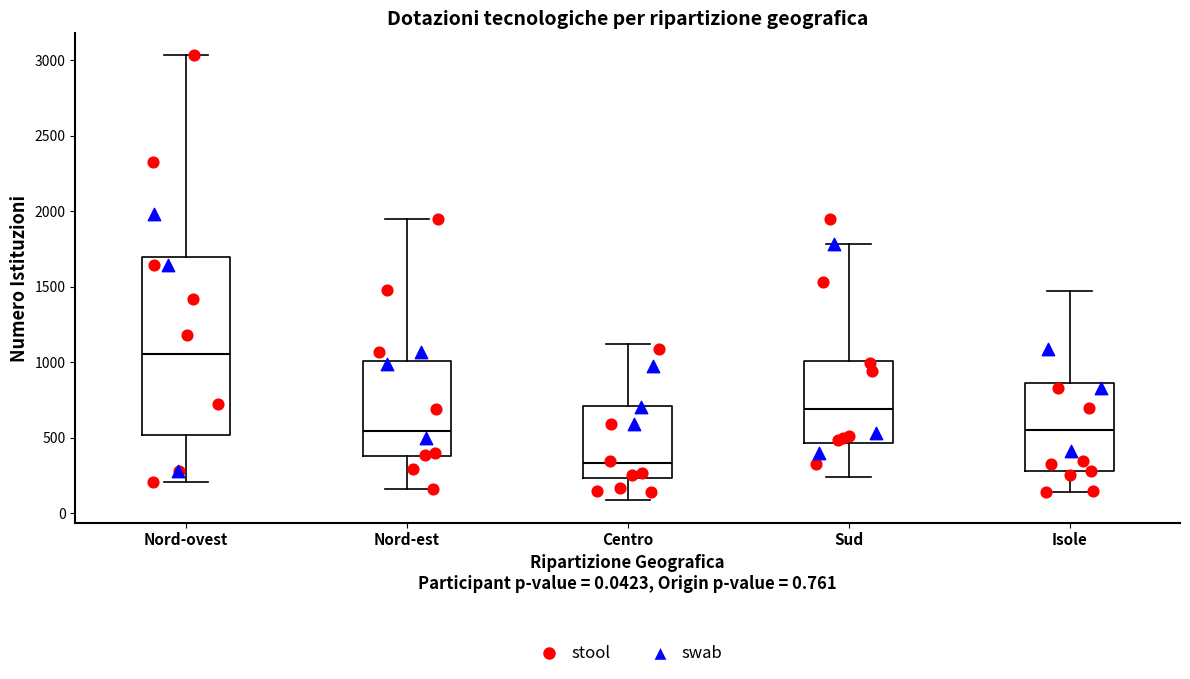

Reading left to right, transcribe this box plot: for each box, give where its median line is, the range the box spans, and where its two whiskers end, as read against the y-axis. The values are not printed on the chart, so give them approximately, as read against the axis.

Nord-ovest: median 1050, box 500 to 1700, whiskers 200 to 3050
Nord-est: median 550, box 400 to 1000, whiskers 150 to 1950
Centro: median 350, box 250 to 700, whiskers 100 to 1100
Sud: median 700, box 450 to 1000, whiskers 250 to 1800
Isole: median 550, box 300 to 850, whiskers 150 to 1450